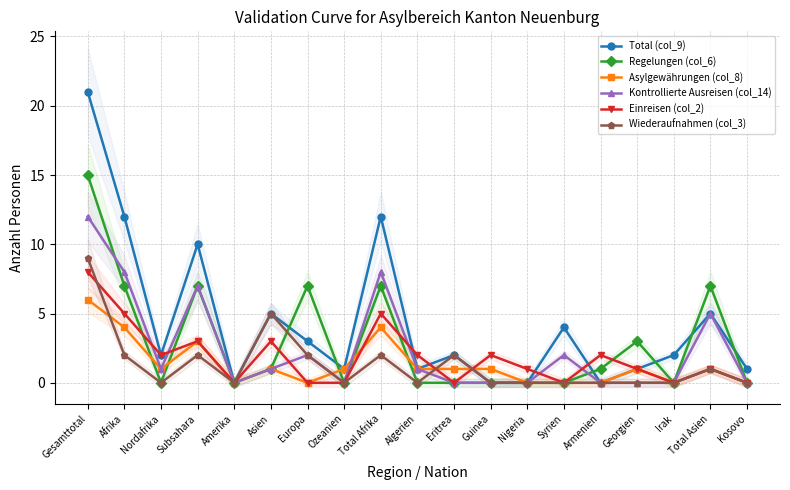

After their last crossing, which series has the higher values: Regelungen (col_6) or Einreisen (col_2)?

Regelungen (col_6)